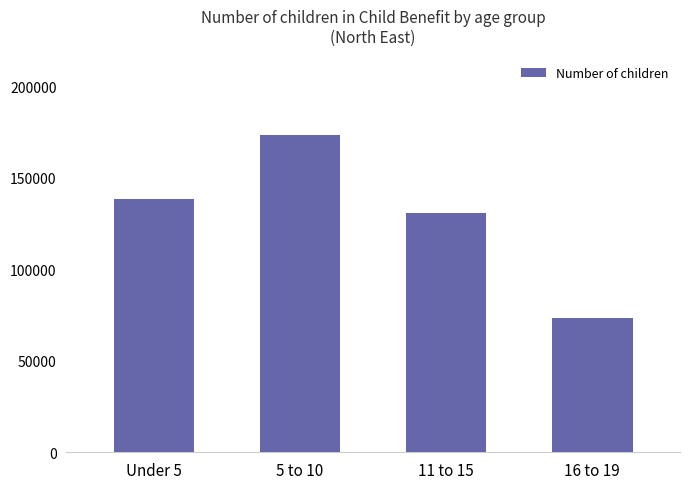

At which label is the value closest to 123437?

11 to 15